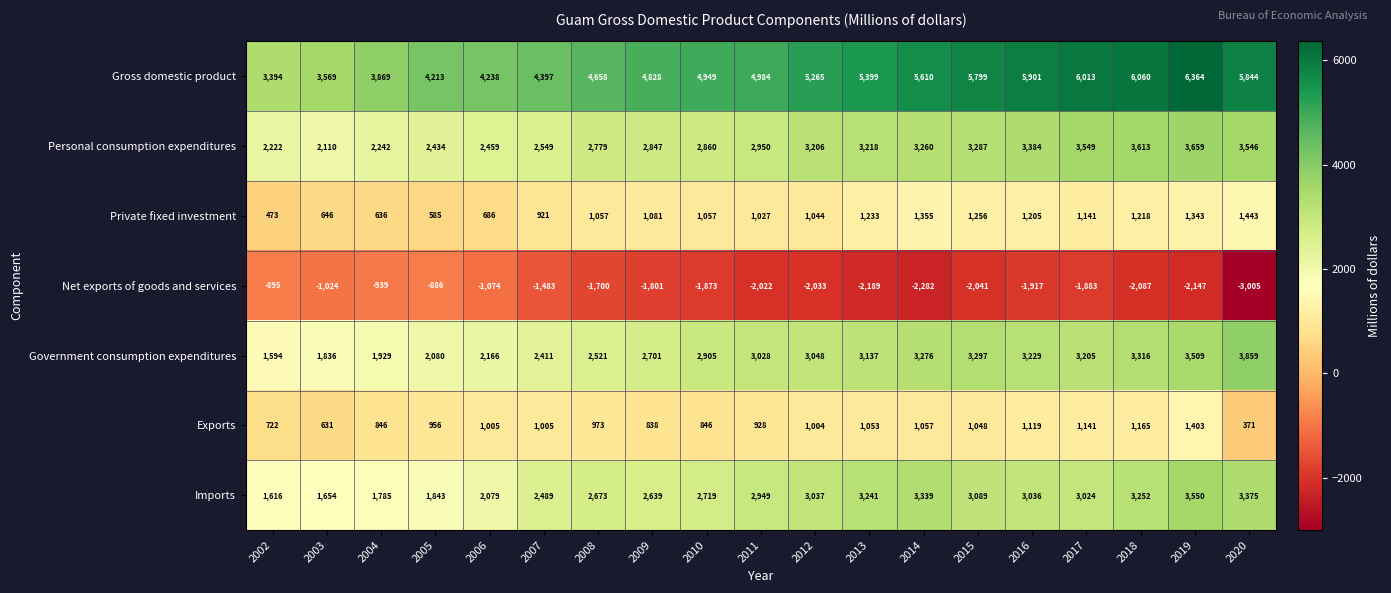

At which category is the sum across all series the highest?

2019